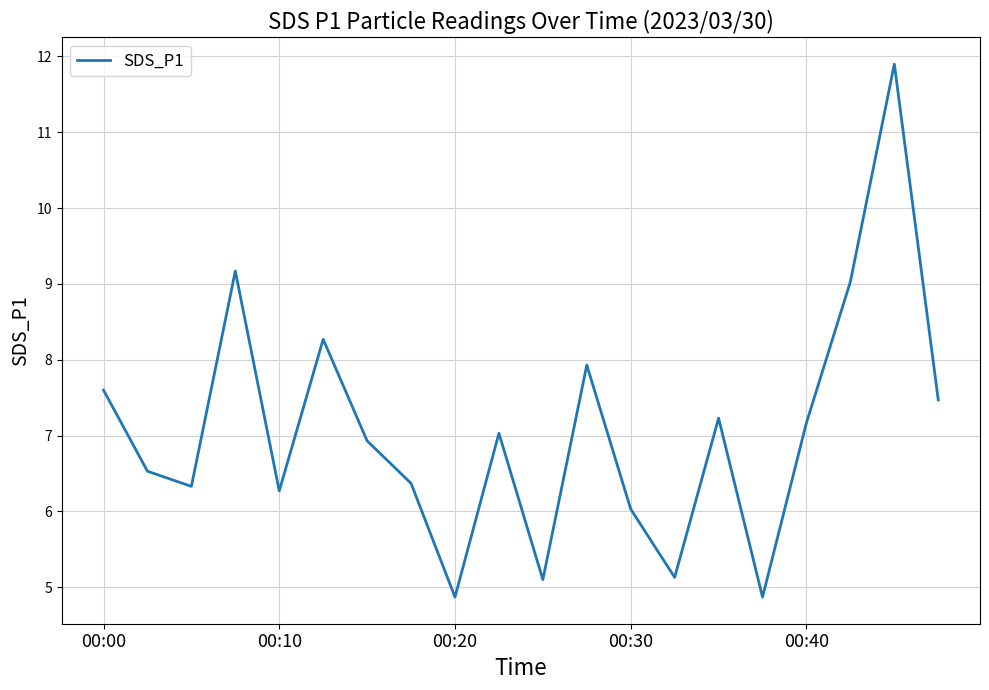

What is the smallest value displayed?

4.9